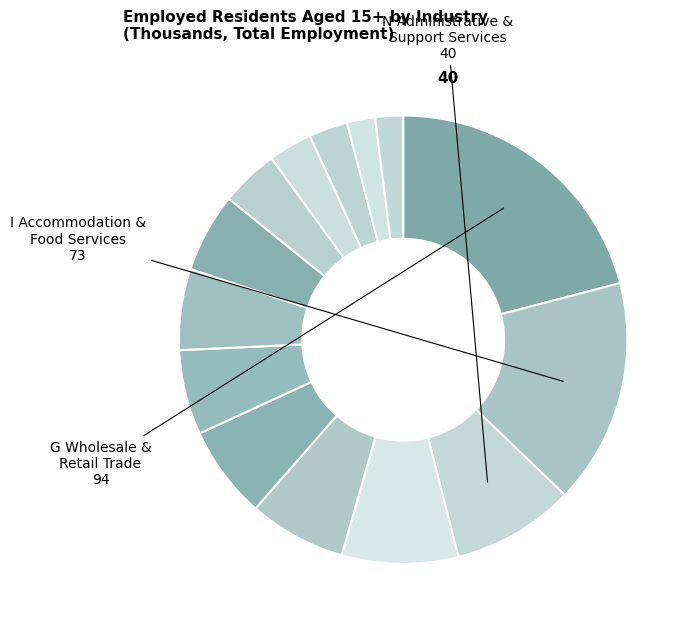

How many segments does this pie chart have?

14